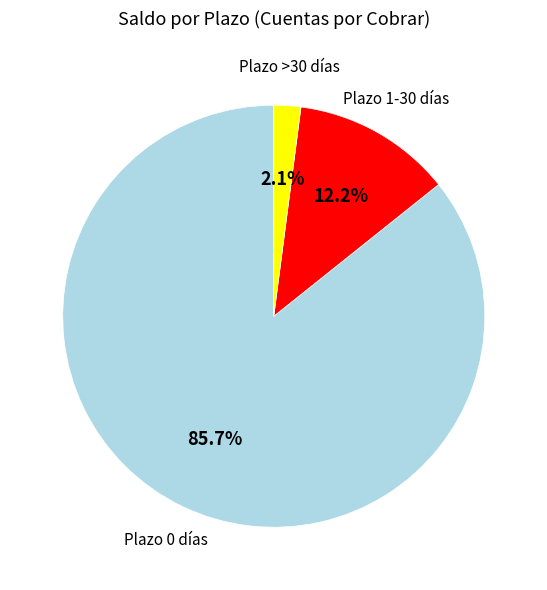

What is the largest slice in the pie chart?

Plazo 0 días